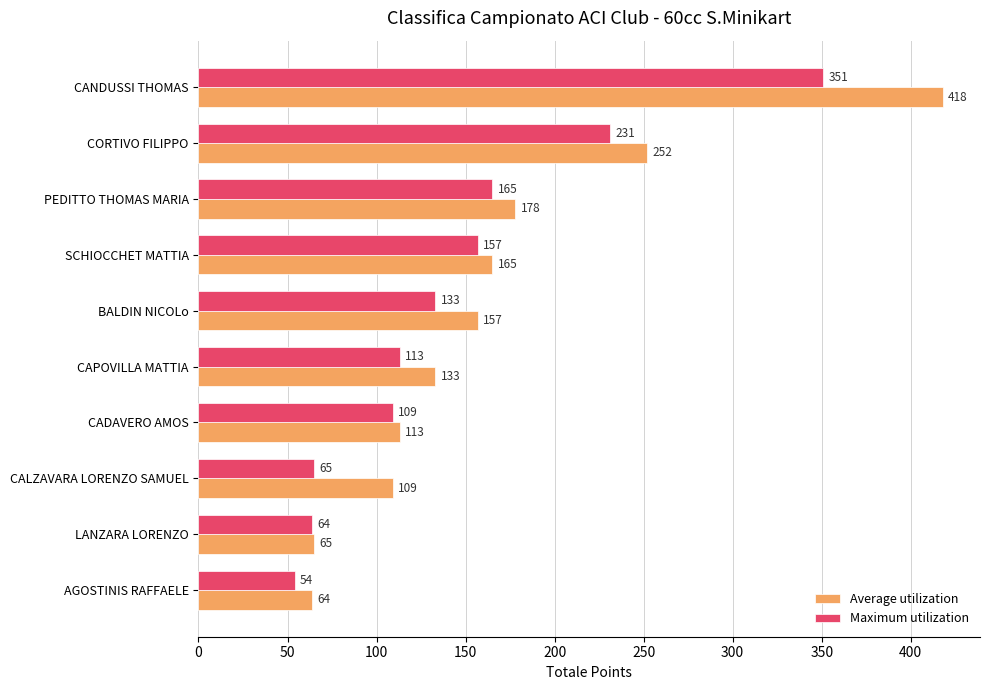

At how many categories does at least one series exceed 367?

1